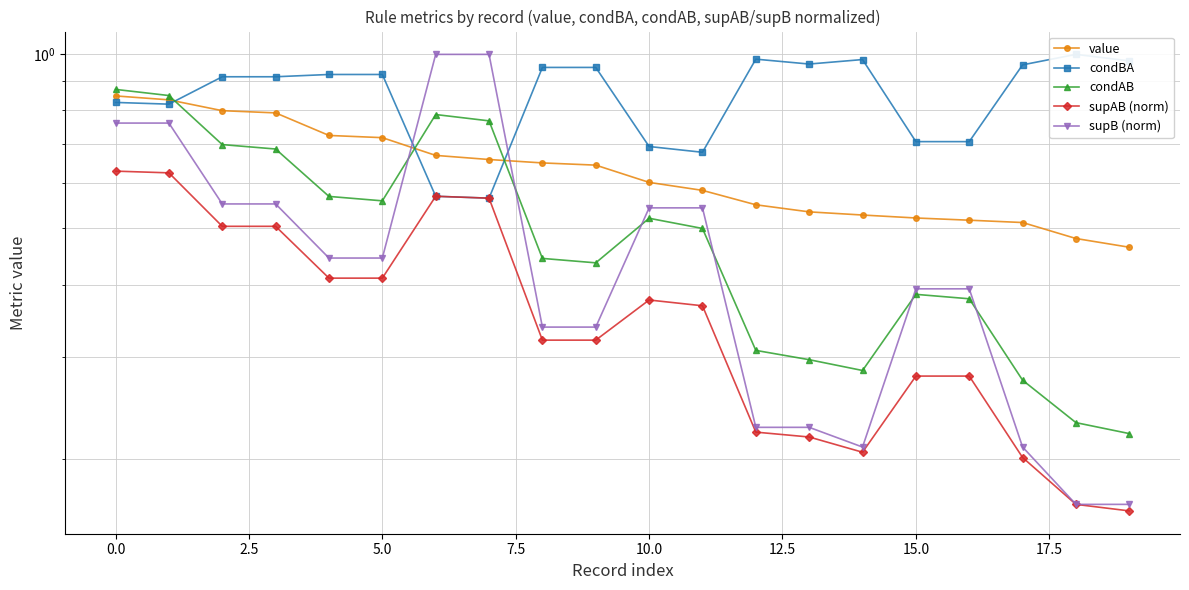

At how many categories does at least one series exceed 0?

20